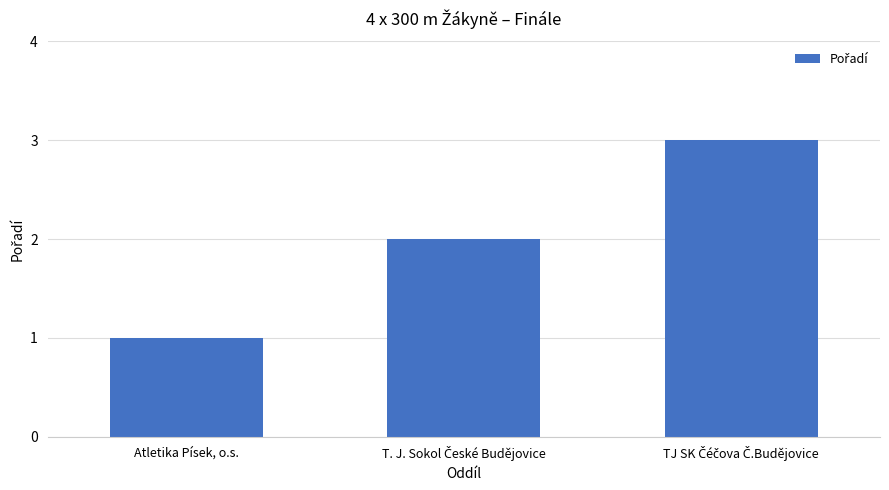

How many data points are less than 2?

1